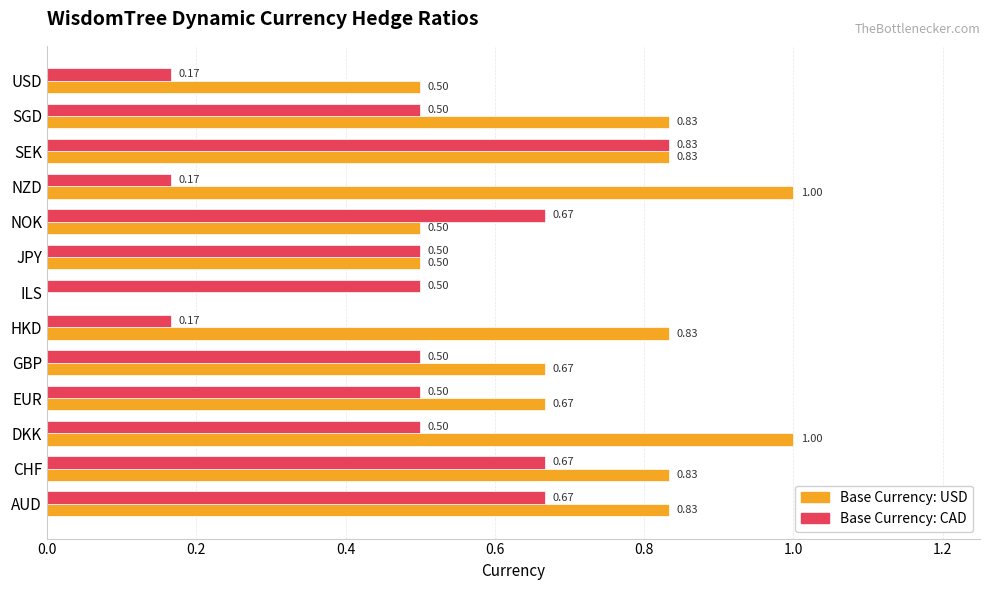

At which category is the sum across all series the highest?

SEK